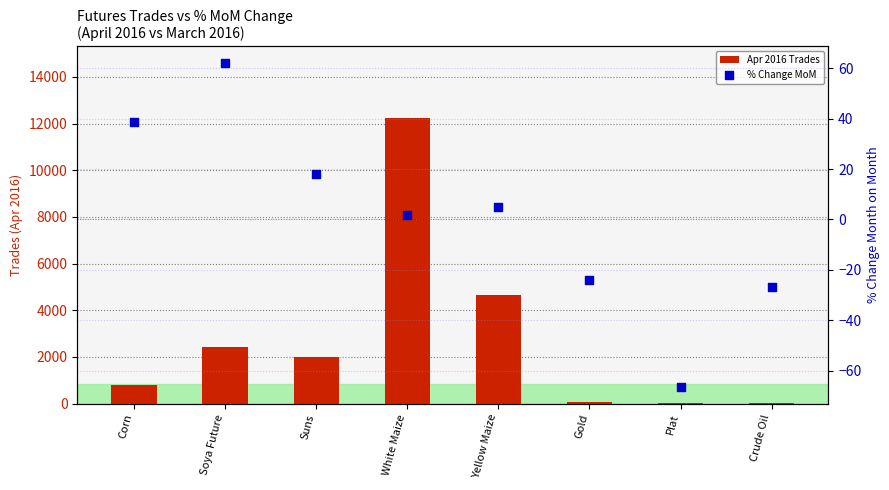

Is the value of Apr 2016 Trades at Soya Future greater than the value of % Change MoM at Corn?

Yes